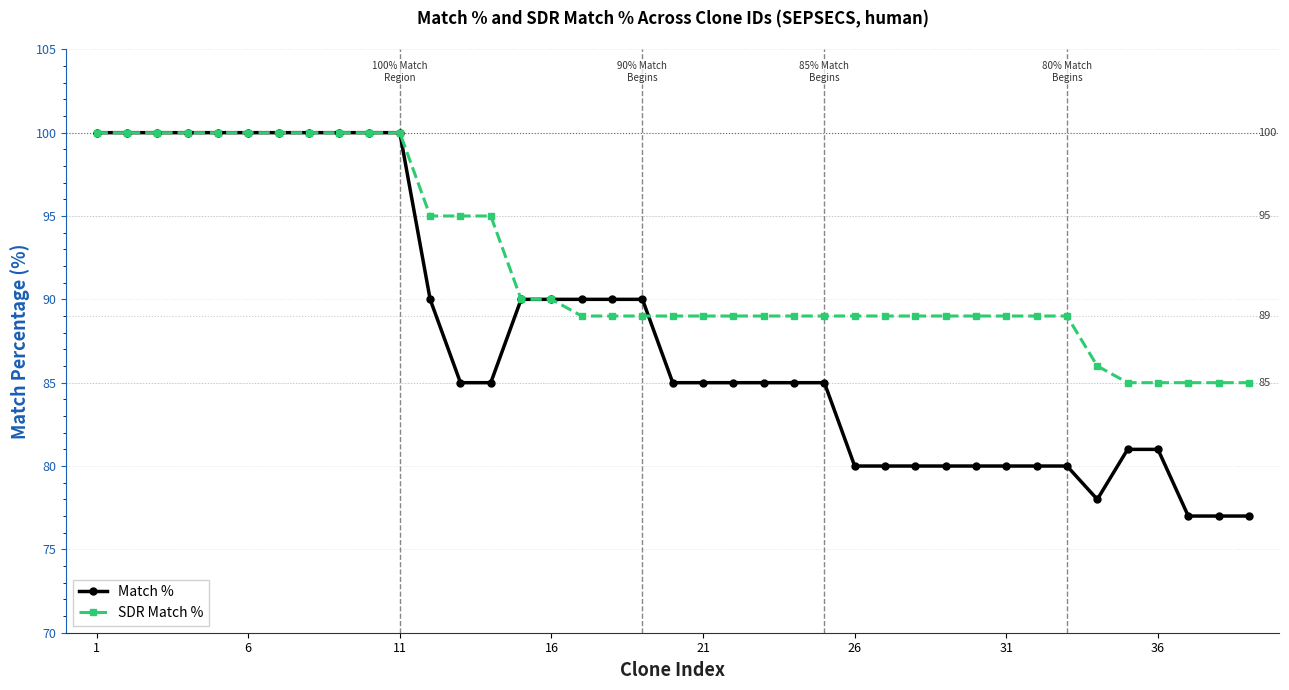

List the series in order of their overall mean, lowest first.

Match %, SDR Match %